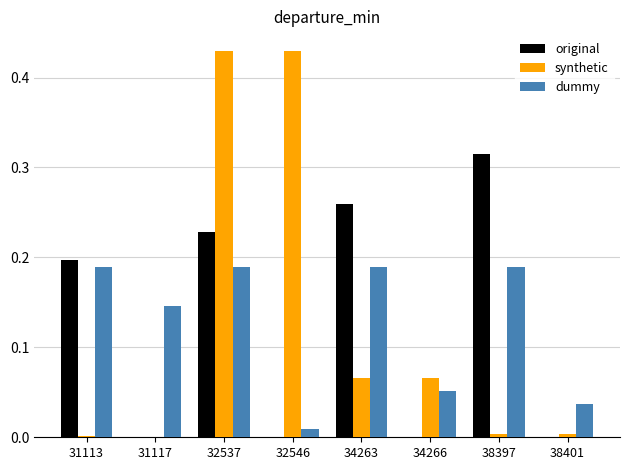

Which series has the largest range (max minus min)?

synthetic